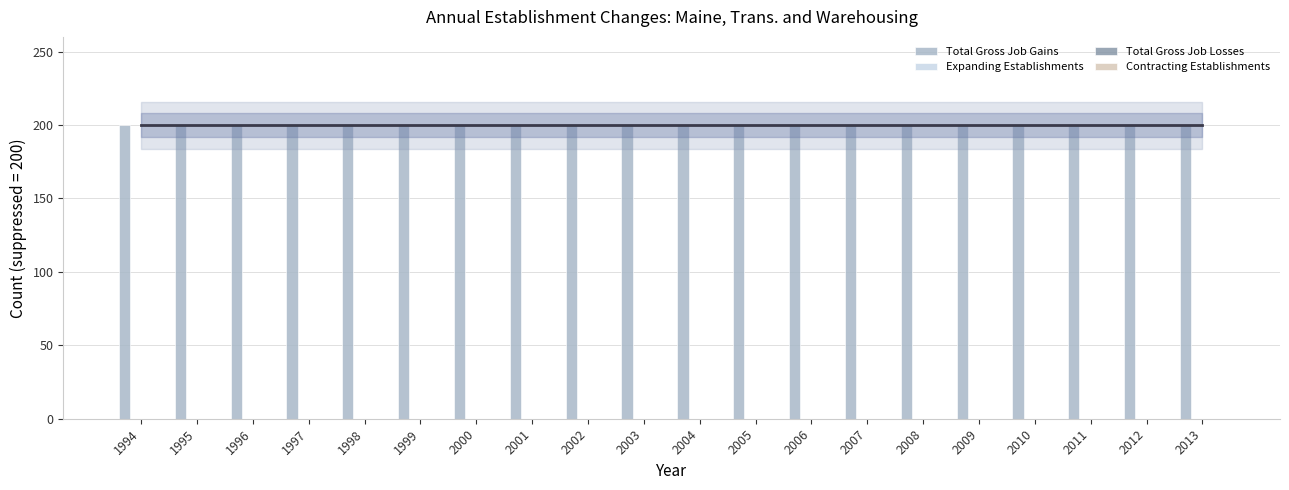

What are all the series names shown in the legend?

Total Gross Job Gains, Expanding Establishments, Total Gross Job Losses, Contracting Establishments